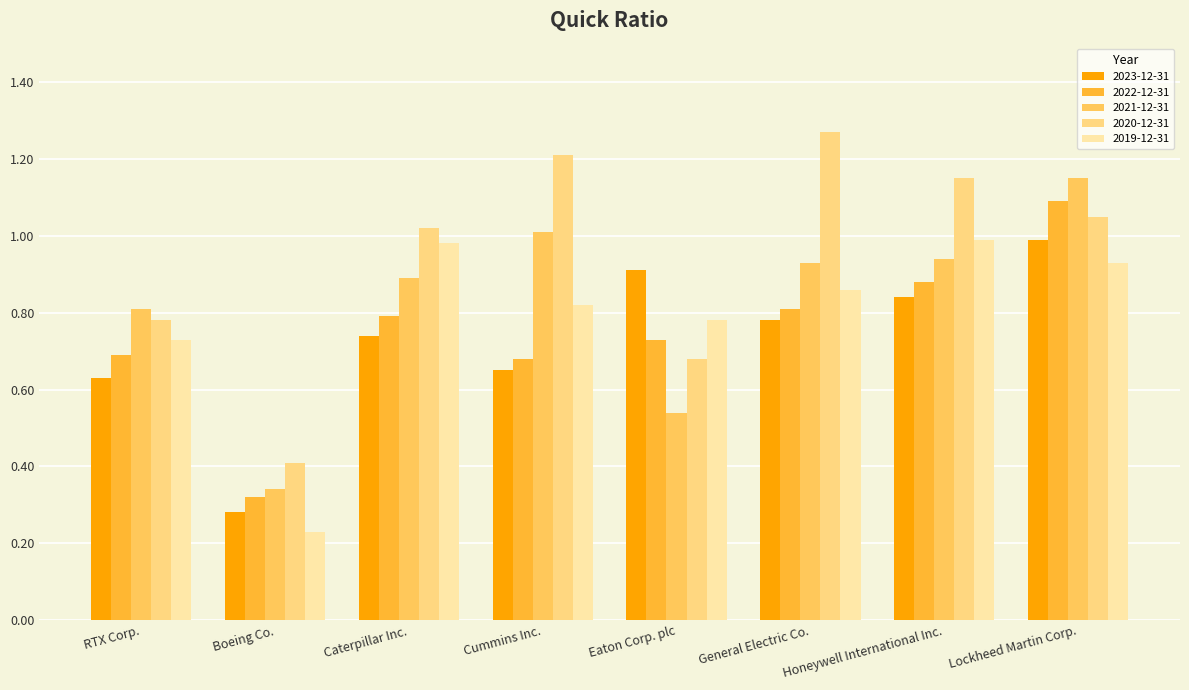

At which label does 2020-12-31 reach its minimum?

Boeing Co.